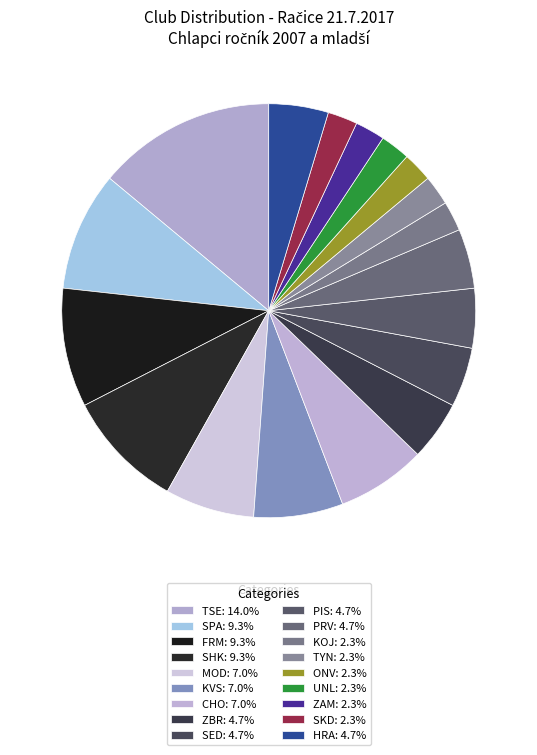

To the nearest percent, what is the difference between the CHO and UNL slice percentages?

5%